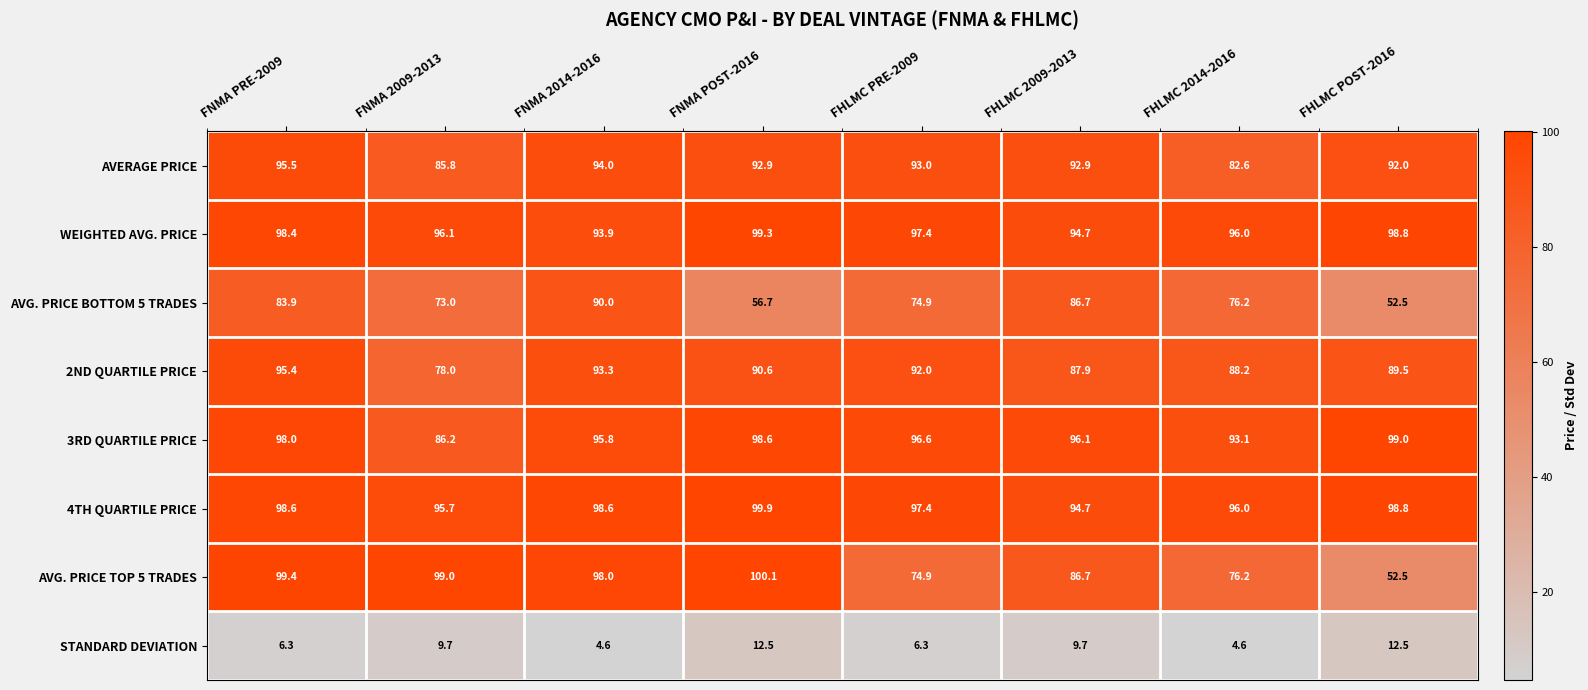

What is the maximum value shown in the chart?

100.1